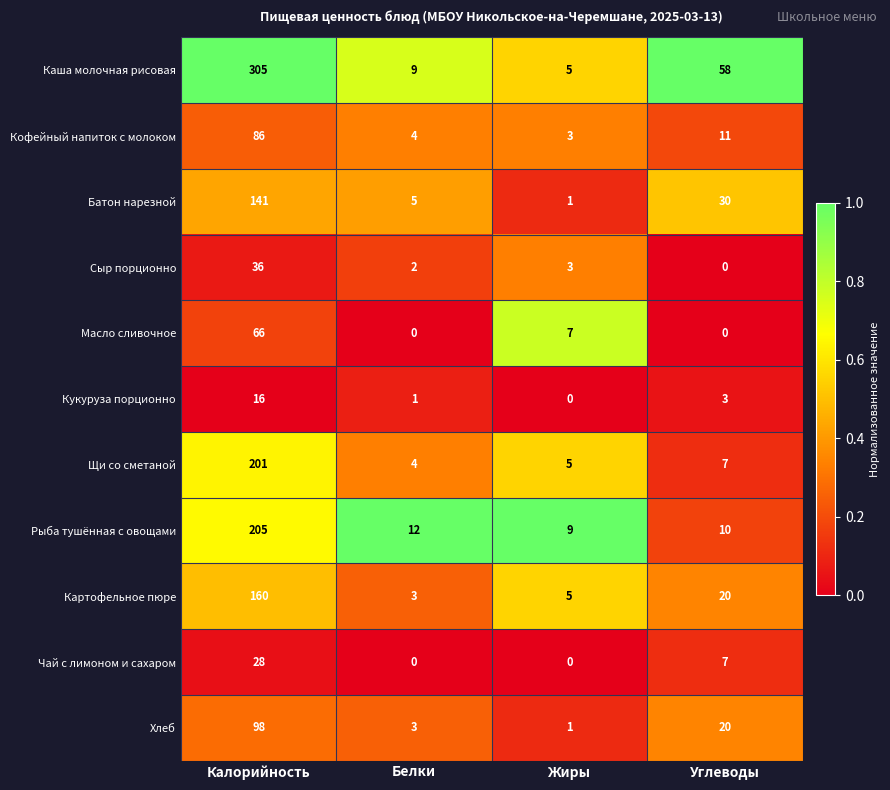

Which series has the largest range (max minus min)?

Каша молочная рисовая